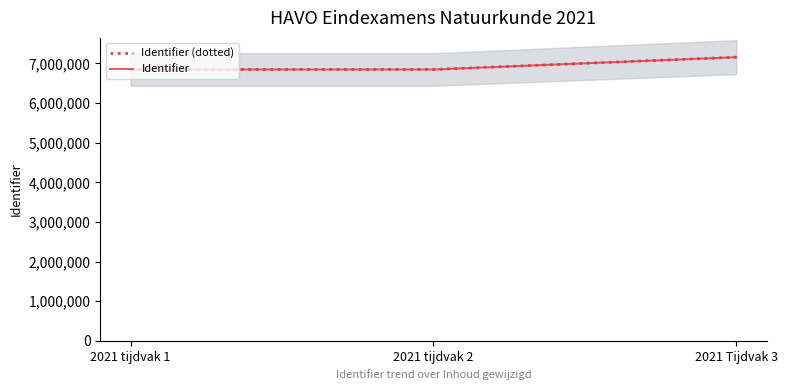

Reading right to left, what are all the values shown in this chart?

Identifier (dotted): 2021 Tijdvak 3=7157430	2021 tijdvak 2=6847537	2021 tijdvak 1=6847535
Identifier: 2021 Tijdvak 3=7157430	2021 tijdvak 2=6847537	2021 tijdvak 1=6847535